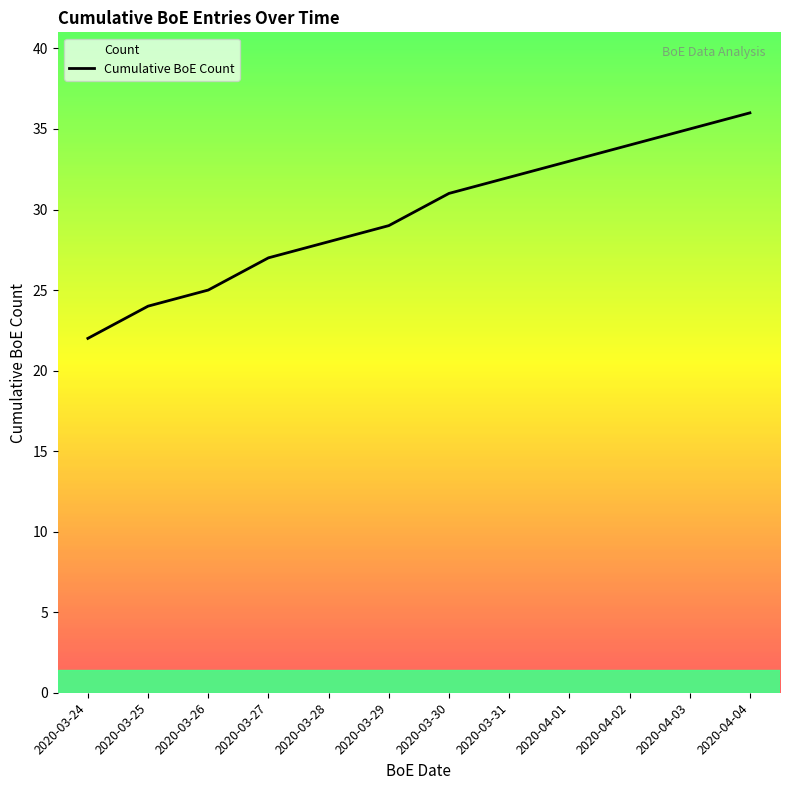

Rank the categories by value from highest to lowest.

2020-04-04, 2020-04-03, 2020-04-02, 2020-04-01, 2020-03-31, 2020-03-30, 2020-03-29, 2020-03-28, 2020-03-27, 2020-03-26, 2020-03-25, 2020-03-24